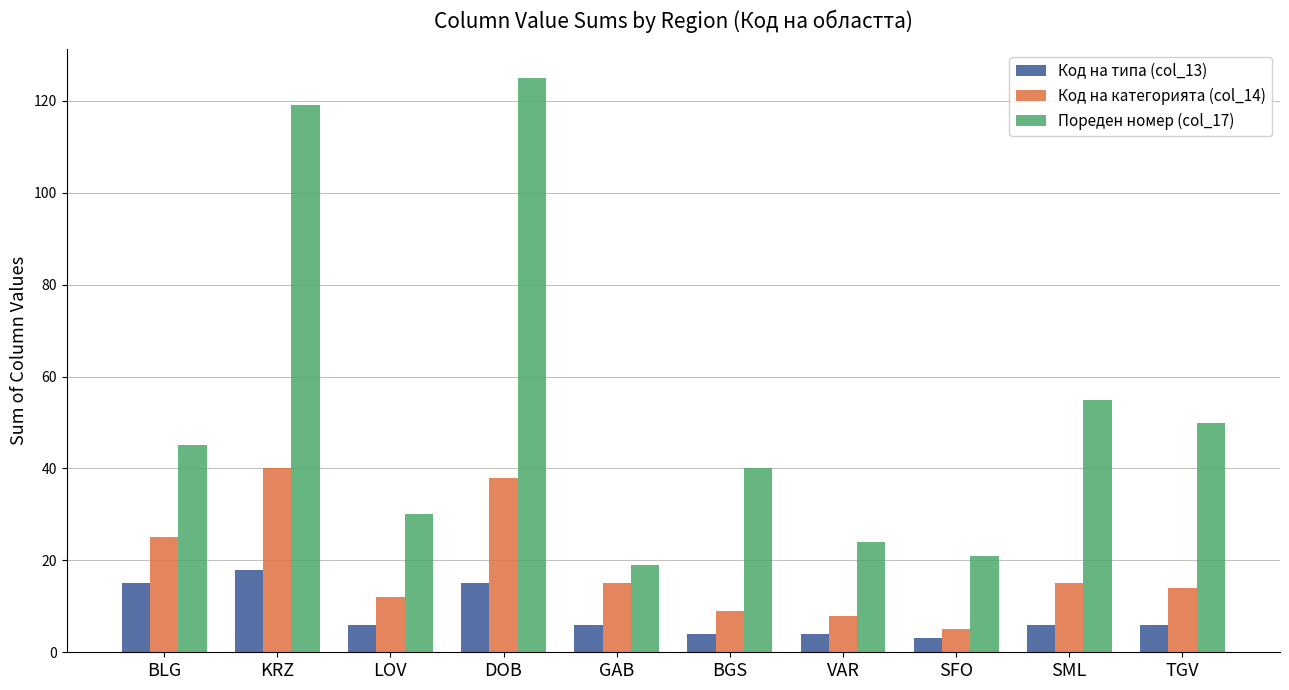

At which label does Код на категорията (col_14) reach its minimum?

SFO